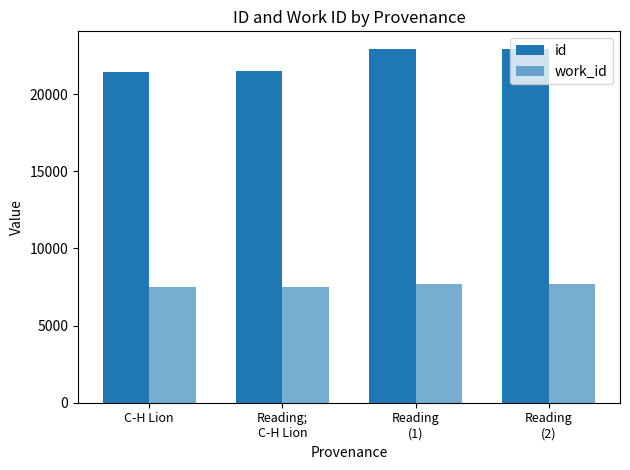

How many distinct data groups are displayed?

2